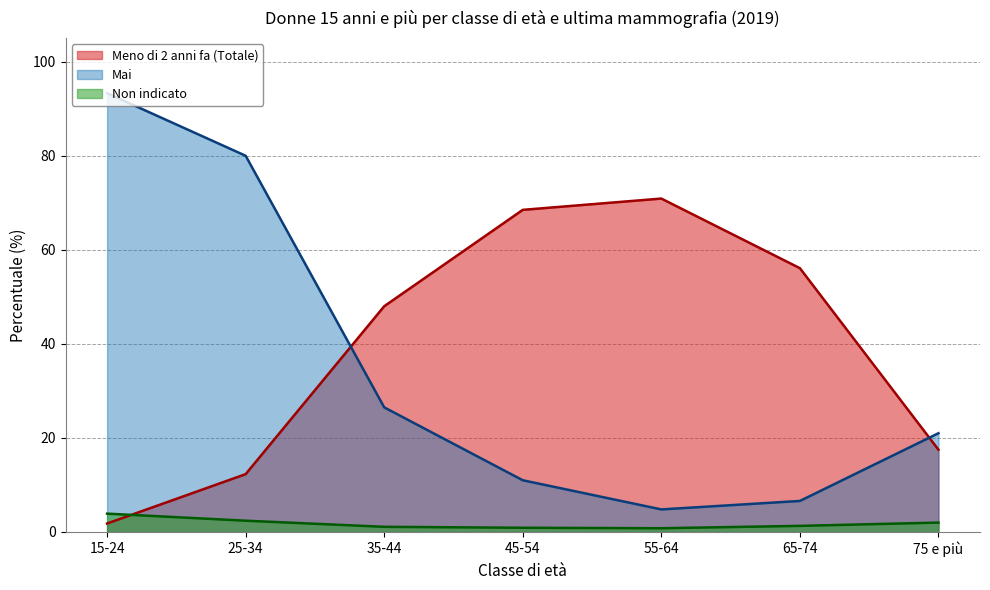

List the labels in order of Non indicato value, largest first.

15-24, 25-34, 75 e più, 65-74, 35-44, 45-54, 55-64